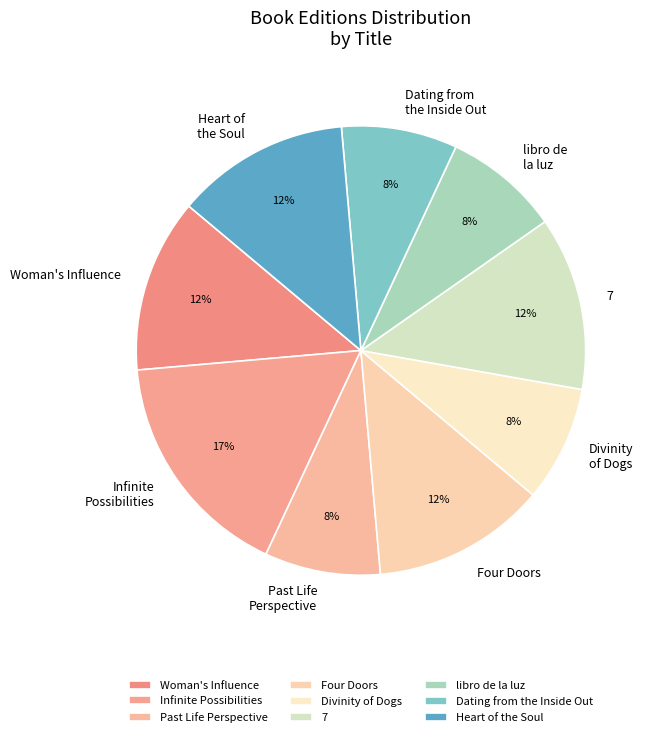

Does 7 account for over 50% of the chart?

No